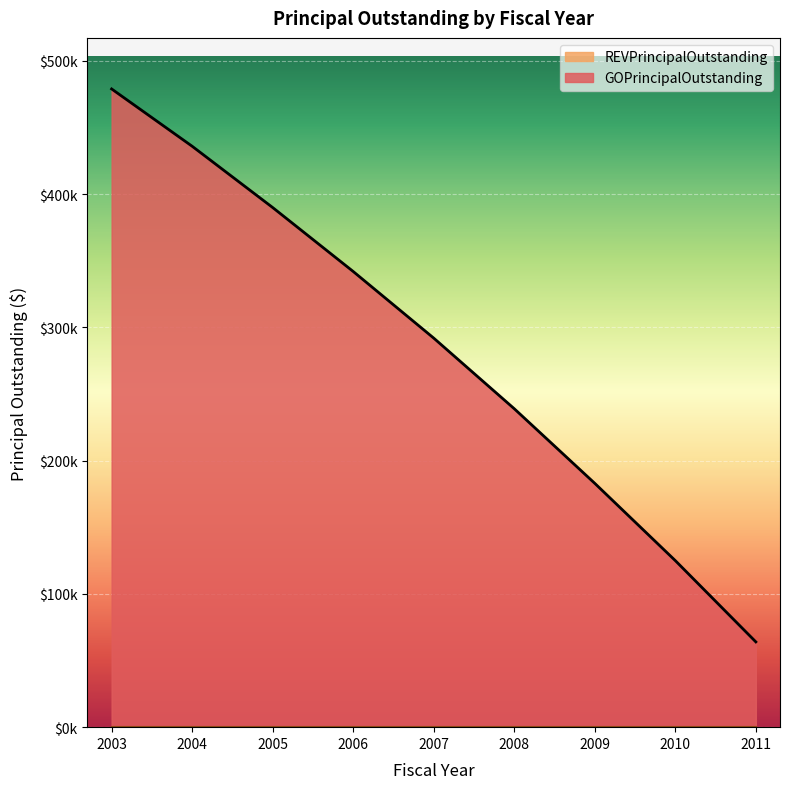

What is the sum of the values at 2011 and 2009?

247000